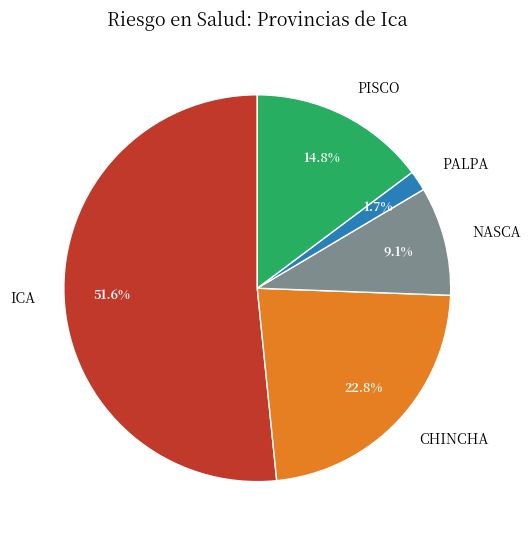

What percentage is NOT represented by PISCO?

85.2%